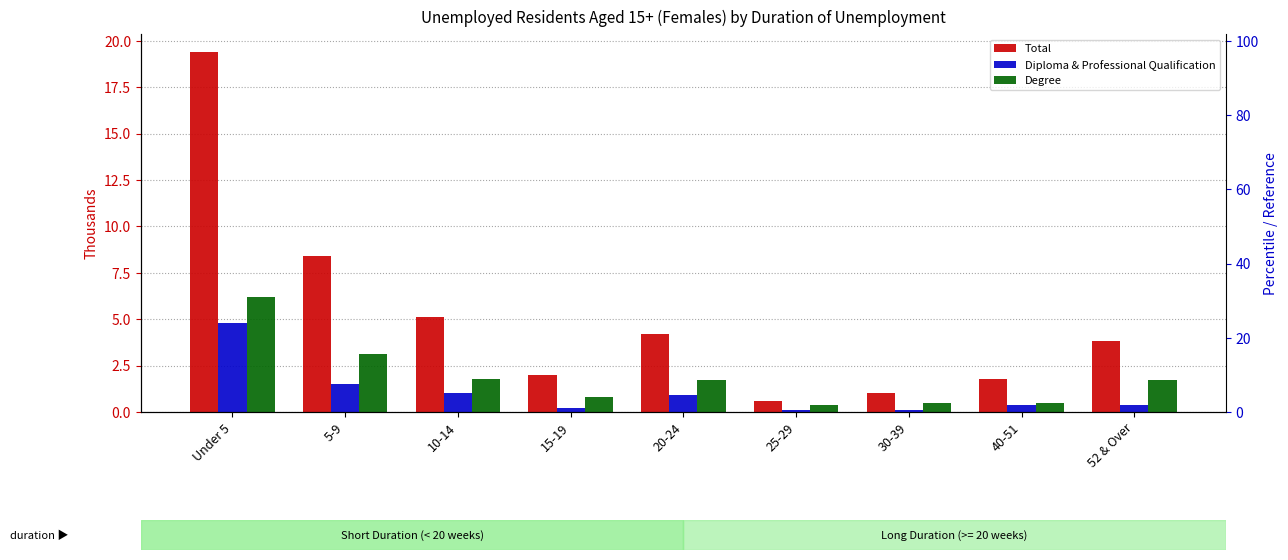

Reading left to right, extract all data points from this chart.

Total: Under 5=19.4	5-9=8.4	10-14=5.1	15-19=2.0	20-24=4.2	25-29=0.6	30-39=1.0	40-51=1.8	52 & Over=3.8
Diploma & Professional Qualification: Under 5=4.8	5-9=1.5	10-14=1.0	15-19=0.2	20-24=0.9	25-29=0.1	30-39=0.1	40-51=0.4	52 & Over=0.4
Degree: Under 5=6.2	5-9=3.1	10-14=1.8	15-19=0.8	20-24=1.7	25-29=0.4	30-39=0.5	40-51=0.5	52 & Over=1.7